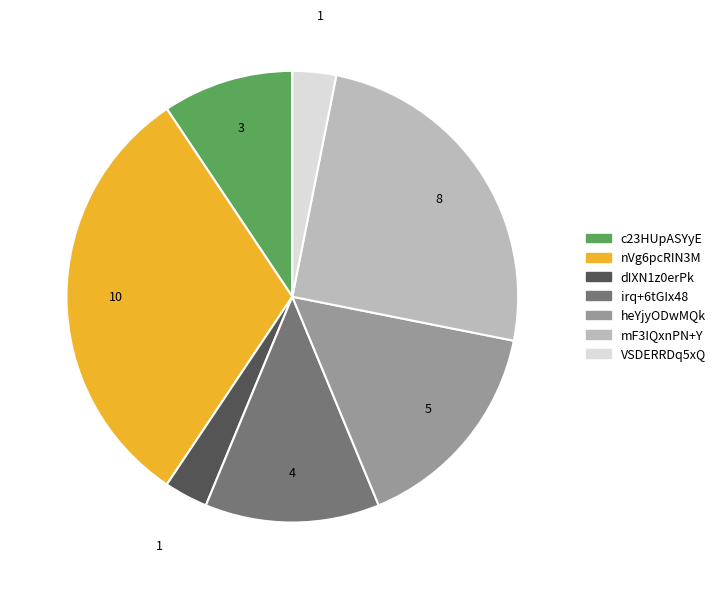

The heYjyODwMQk slice represents 16% of the pie. True or false?

True